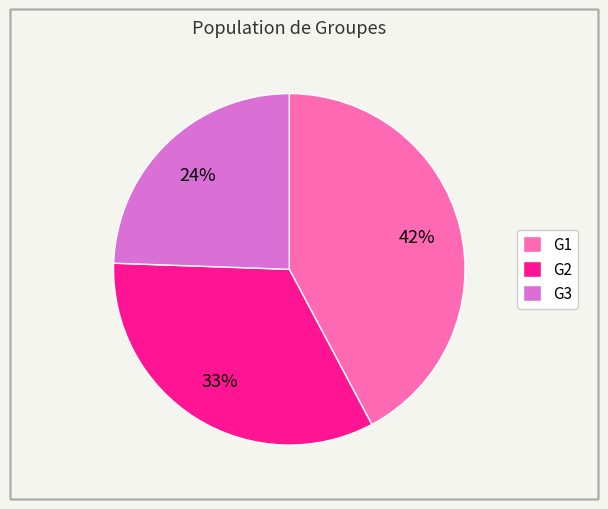

To the nearest percent, what percentage of the pie is G2?

33%